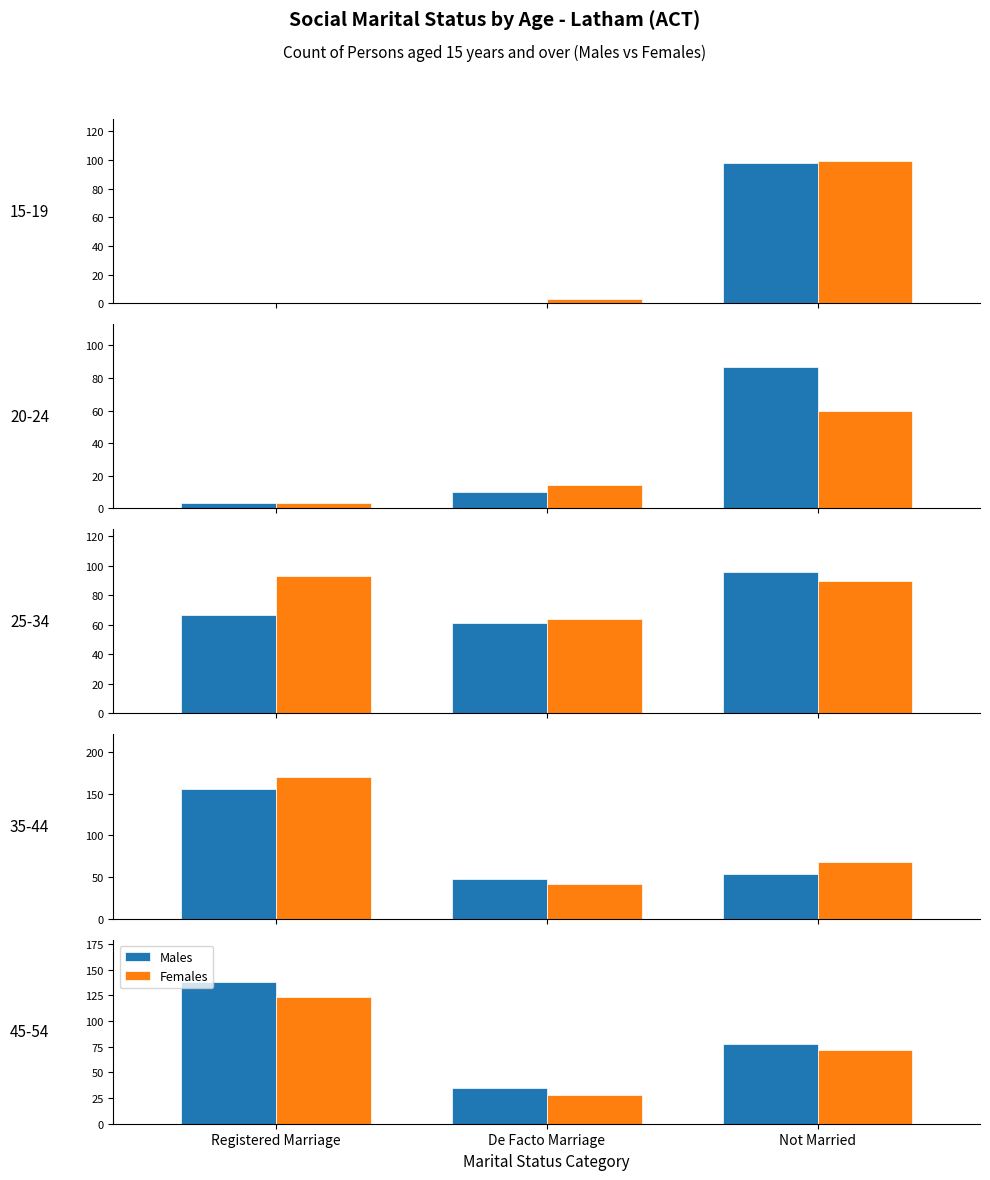

How many bars are there in each group?

2